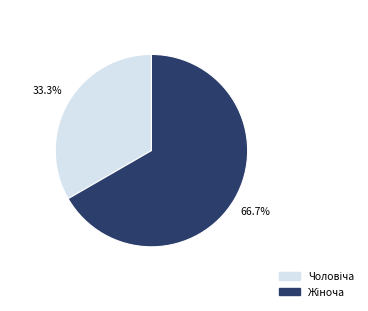

Does any single category account for the majority?

Yes